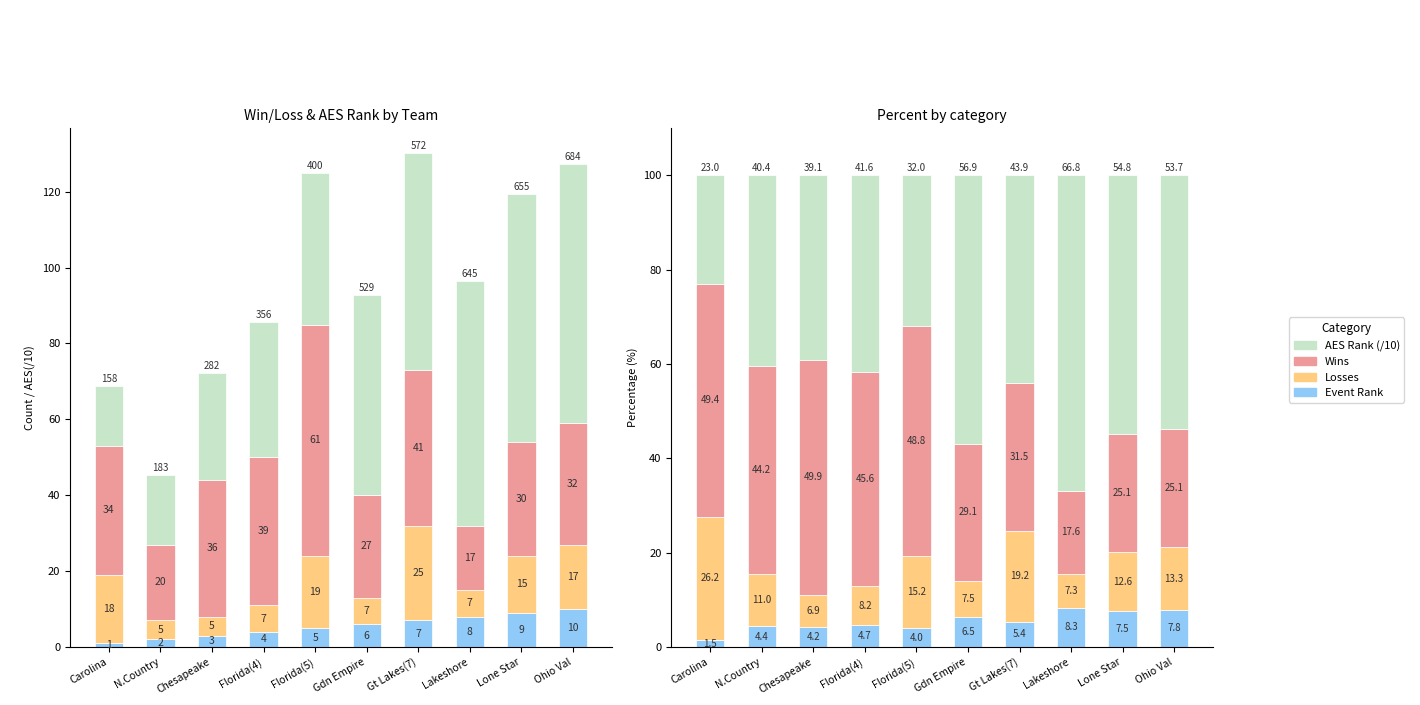

Which category has the highest value in the Event Rank series?

Lakeshore